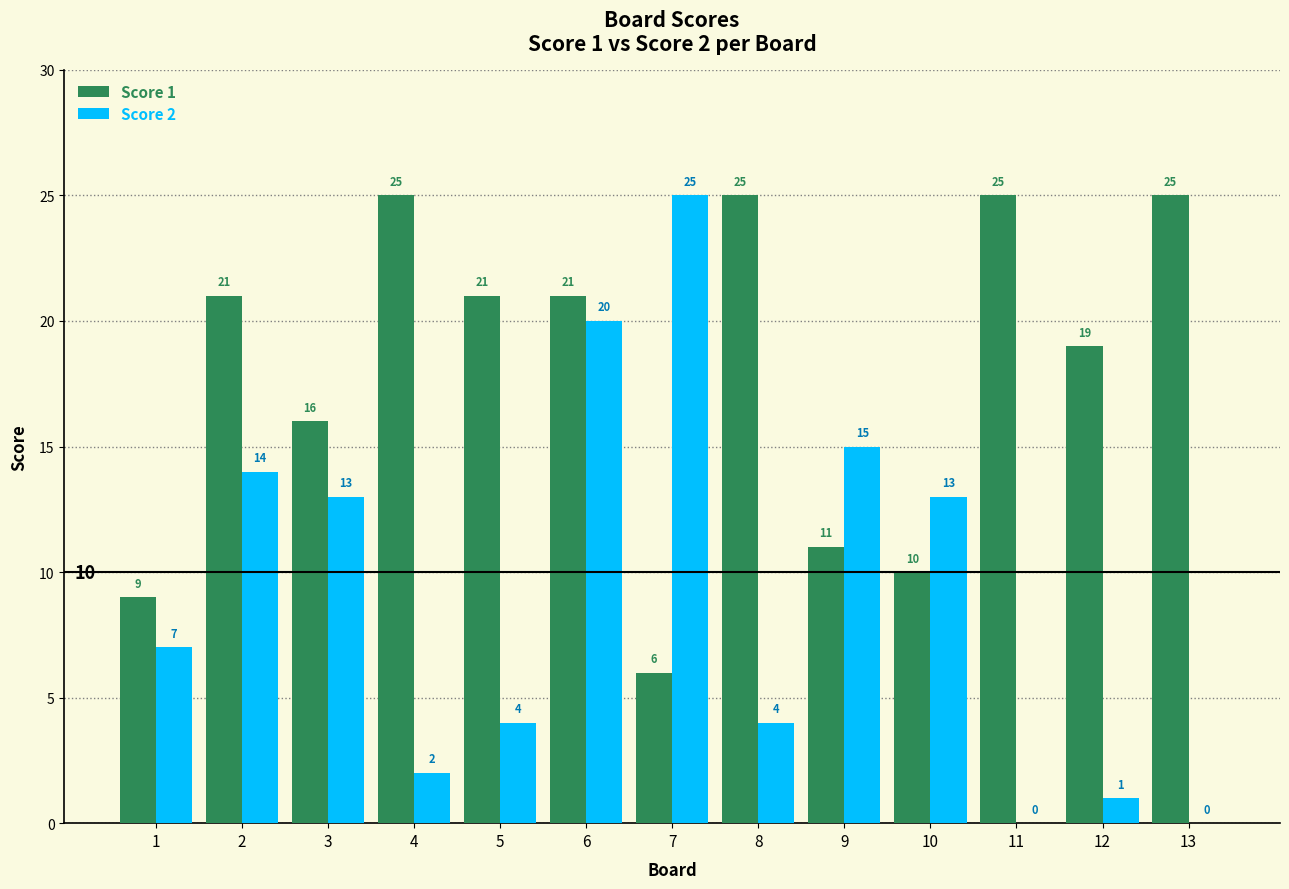

At which category is the sum across all series the highest?

6